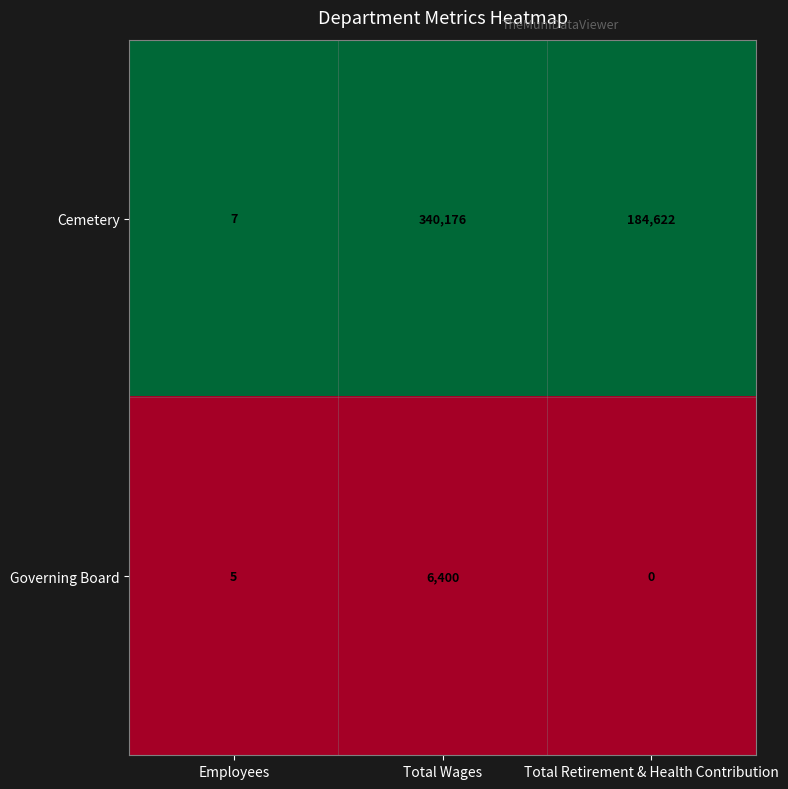

Is the value of Cemetery at Employees greater than the value of Governing Board at Total Wages?

No